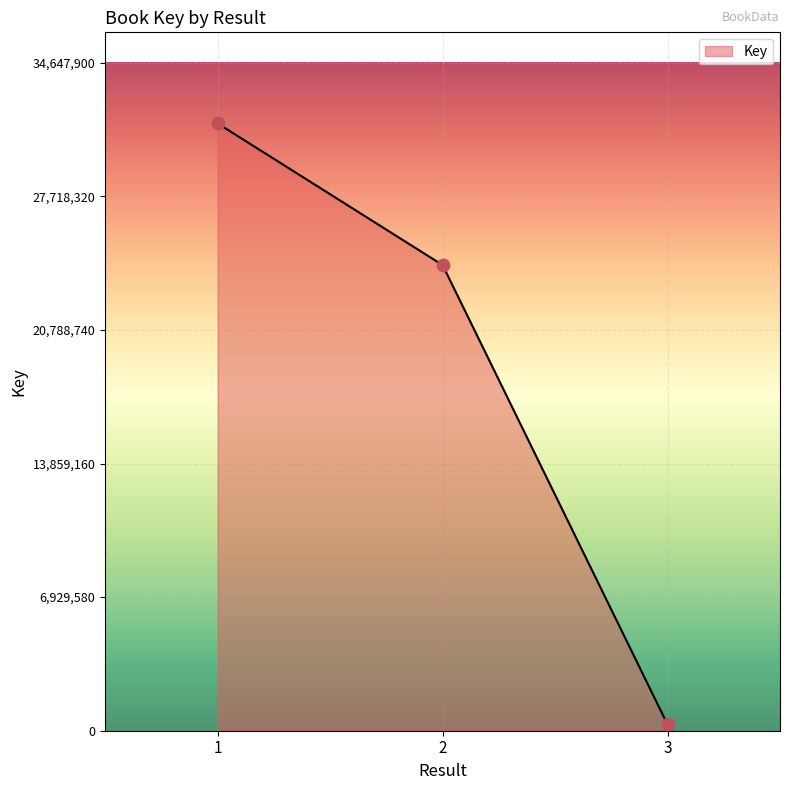

Between 1 and 2, which is larger?

1